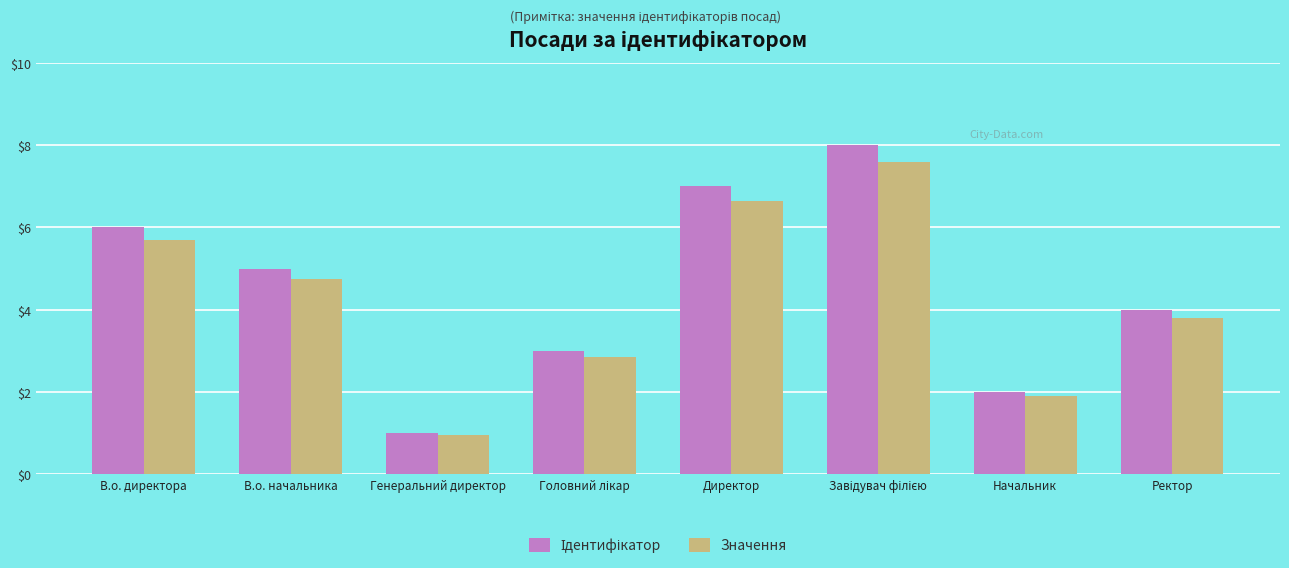

What is the maximum value for Значення?

7.6